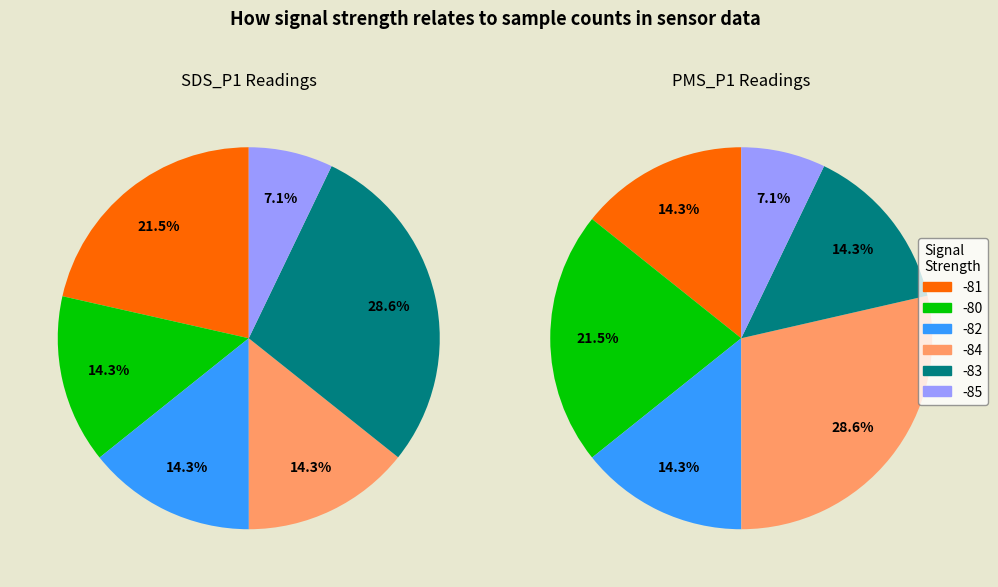

At 6, list the series in order from largest to smallest.

SDS_P1, PMS_P1